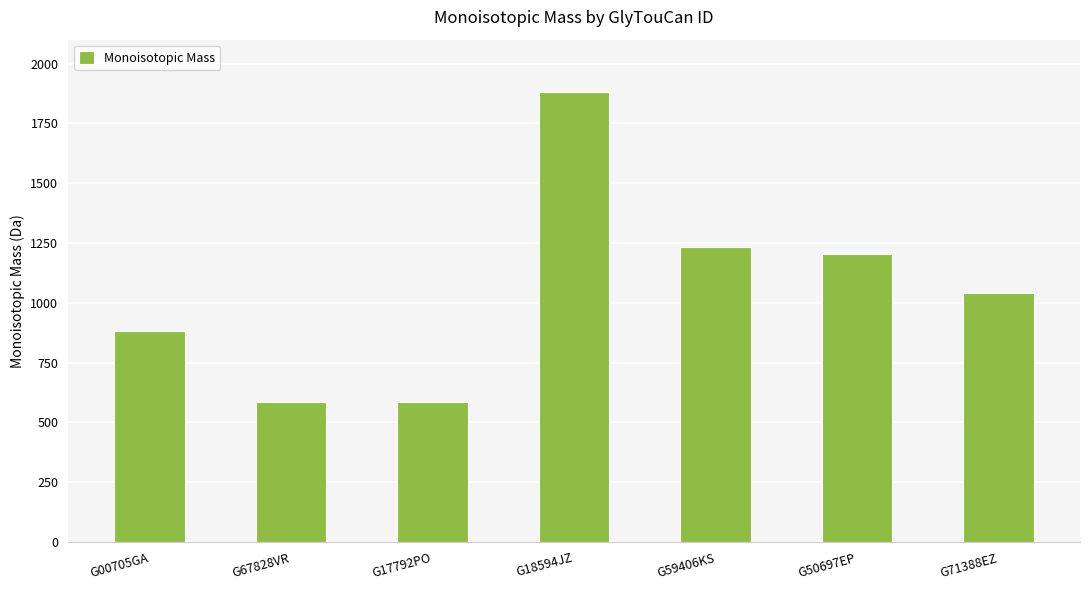

What is the label of the 4th bar from the right?

G18594JZ